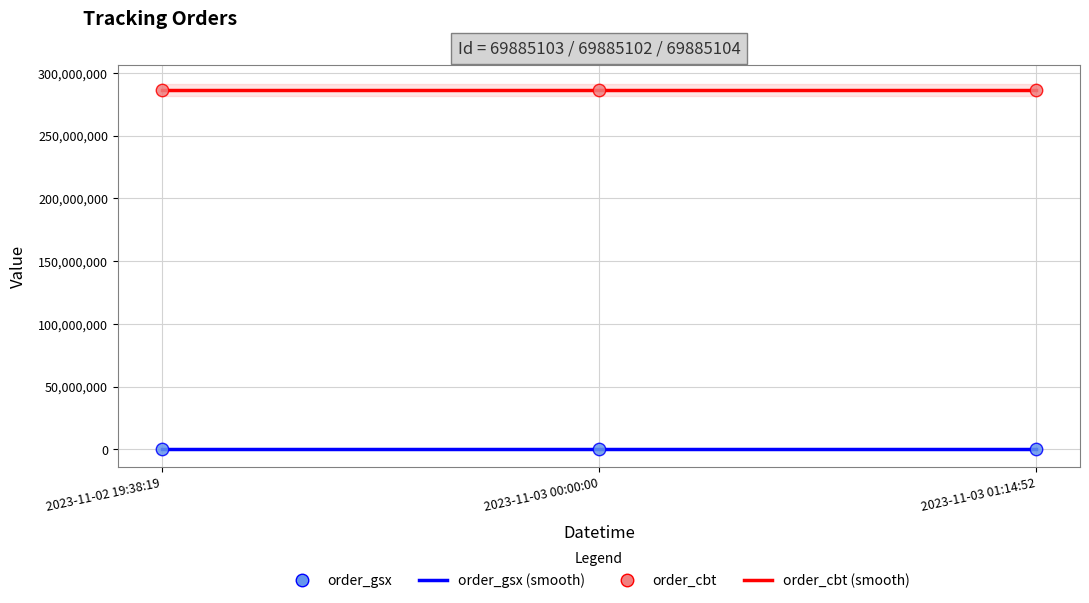

At which category is the sum across all series the highest?

2023-11-02 19:38:19